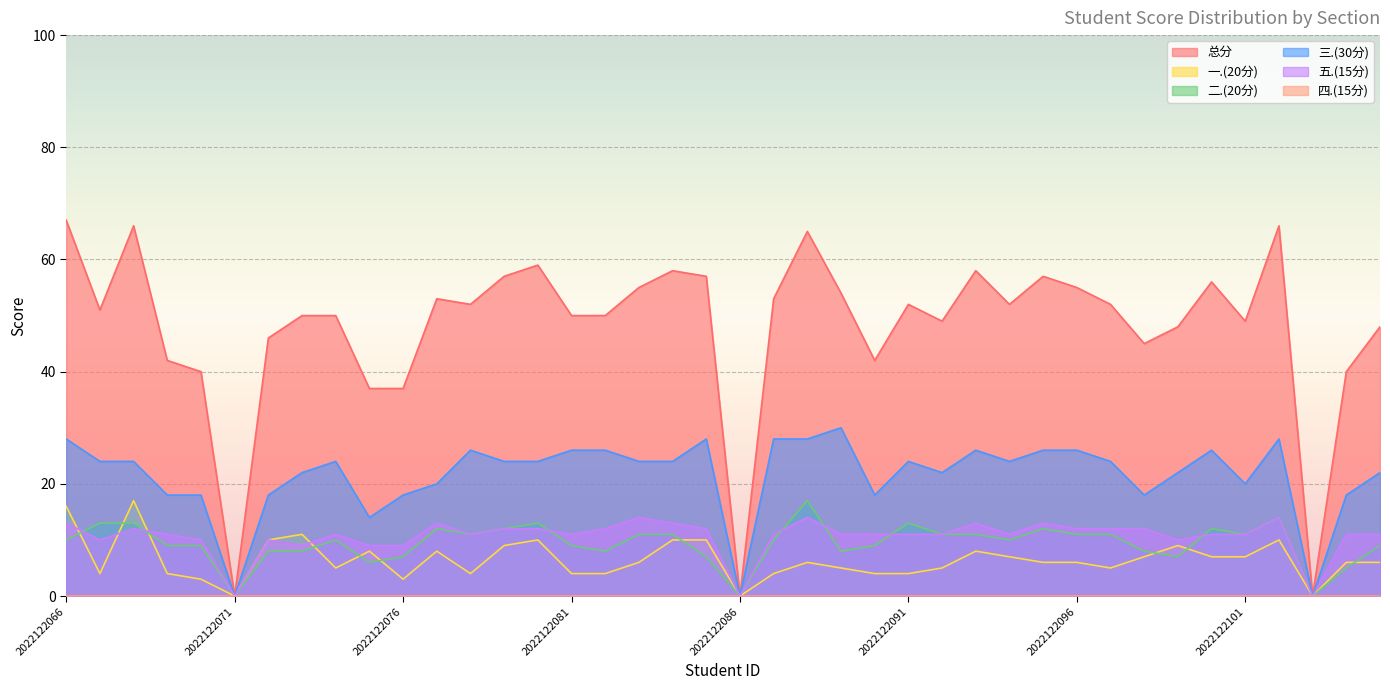

What is the average value of the 二.(20分) series?

9